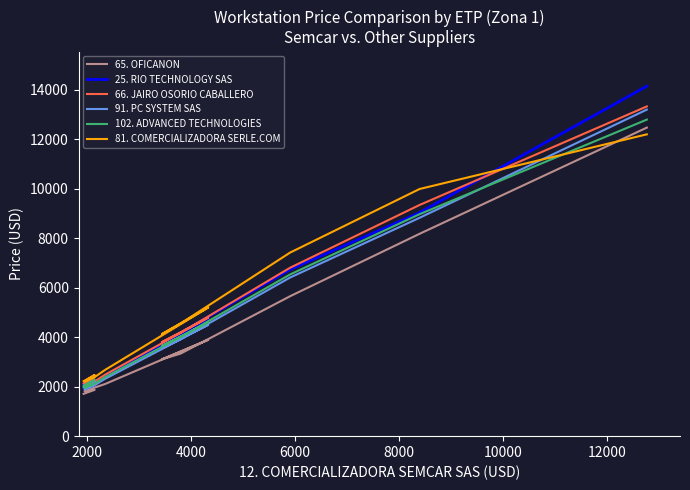

Reading left to right, list all the values displayed in this chart.

65. OFICANON: 1710	1871	1816	1947	2107	3892	3107	3333	5653	8175	12465
25. RIO TECHNOLOGY SAS: 2104	2444	1913	2052	2397	4767	3755	4171	6732	9031	14140
66. JAIRO OSORIO CABALLERO: 2129	2376	2031	2180	2483	4790	3798	4171	6804	9340	13321
91. PC SYSTEM SAS: 1978	2210	1888	2031	2316	4499	3558	3911	6408	8822	13192
102. ADVANCED TECHNOLOGIES: 2043	2280	1949	2093	2384	4599	3645	4003	6532	8967	12788
81. COMERCIALIZADORA SERLE.COM: 2221	2470	2208	2352	2677	5198	4122	4545	7416	9985	12193